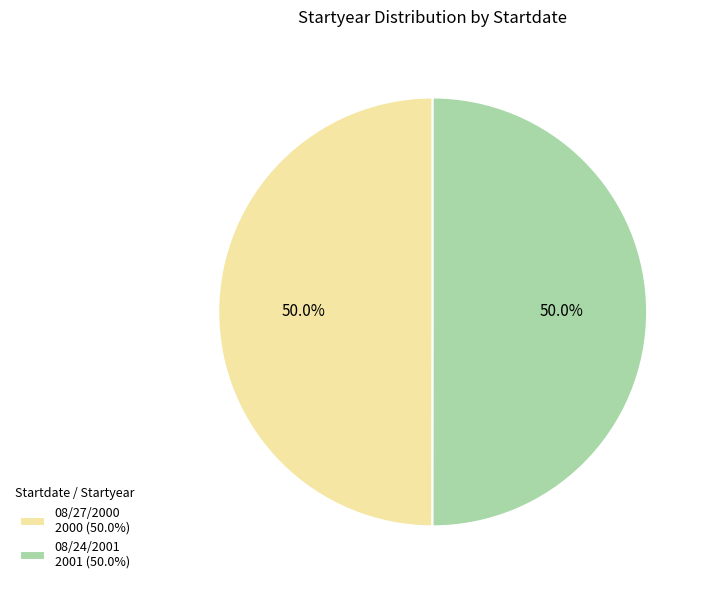

Approximately how many times larger is the value at 08/27/2000 2000 (50.0%) compared to 08/24/2001 2001 (50.0%)?

1.0